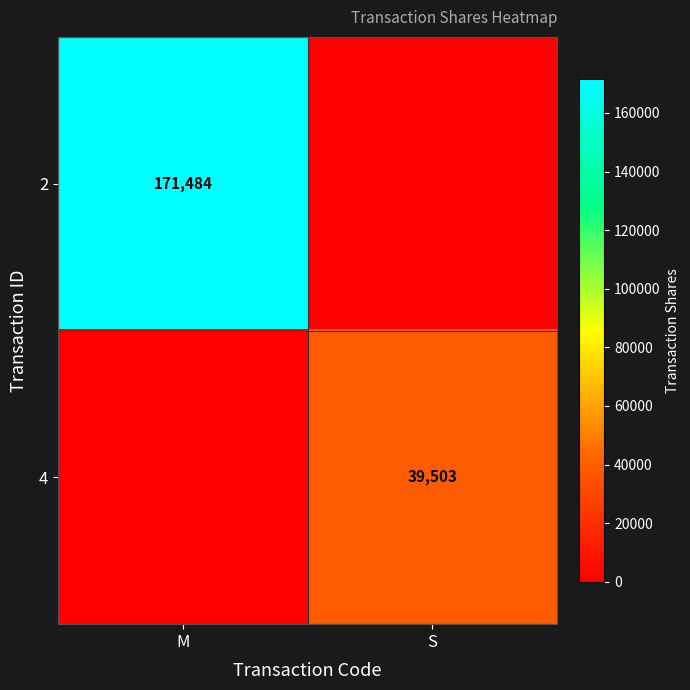

The 2 series shows 75529 at M. True or false?

False